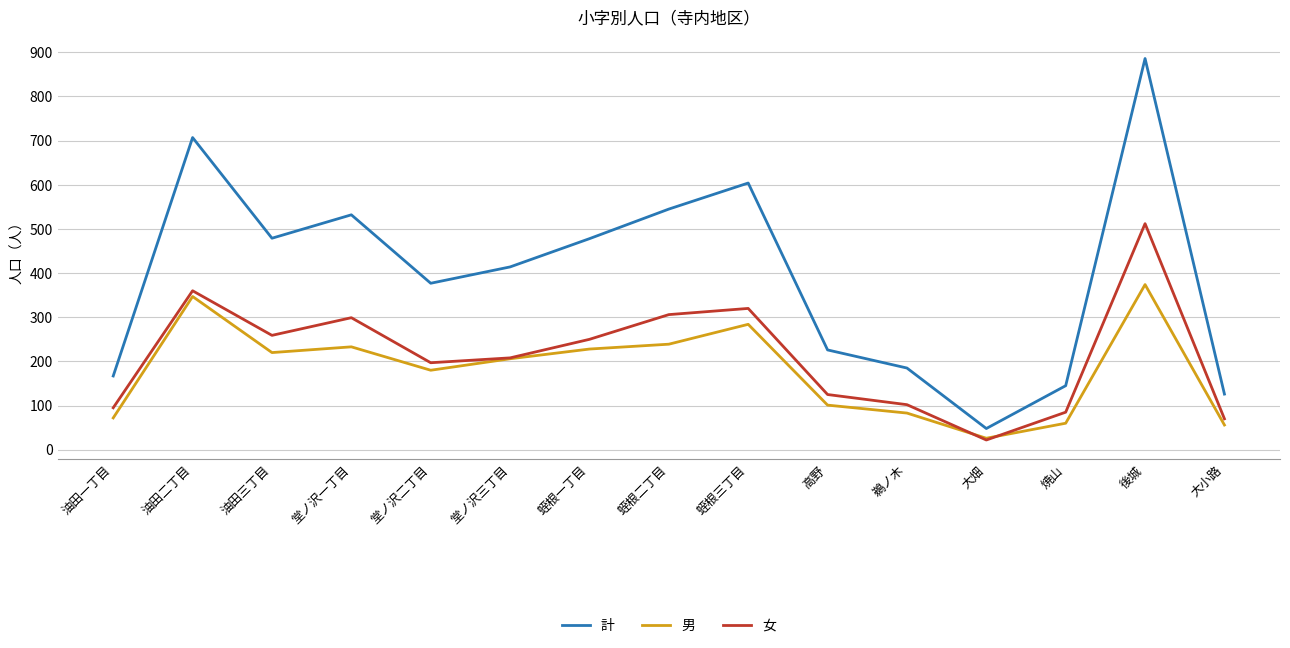

Between 鵜ノ木 and 焼山, which series saw the biggest shift?

計